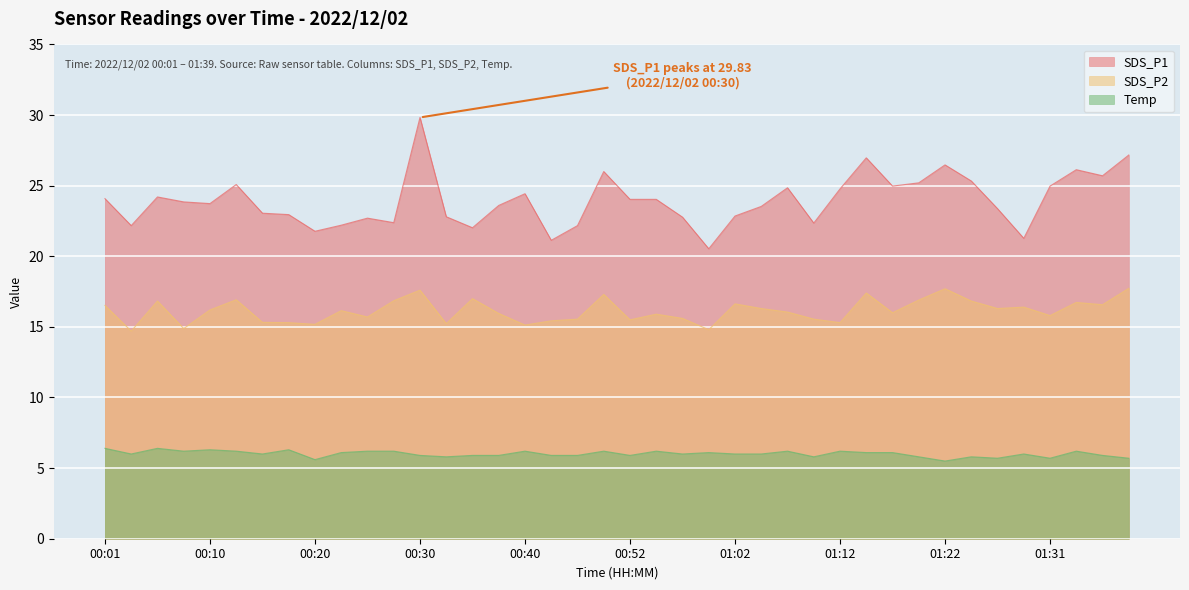

True or false: Temp and SDS_P1 intersect in this chart.

False